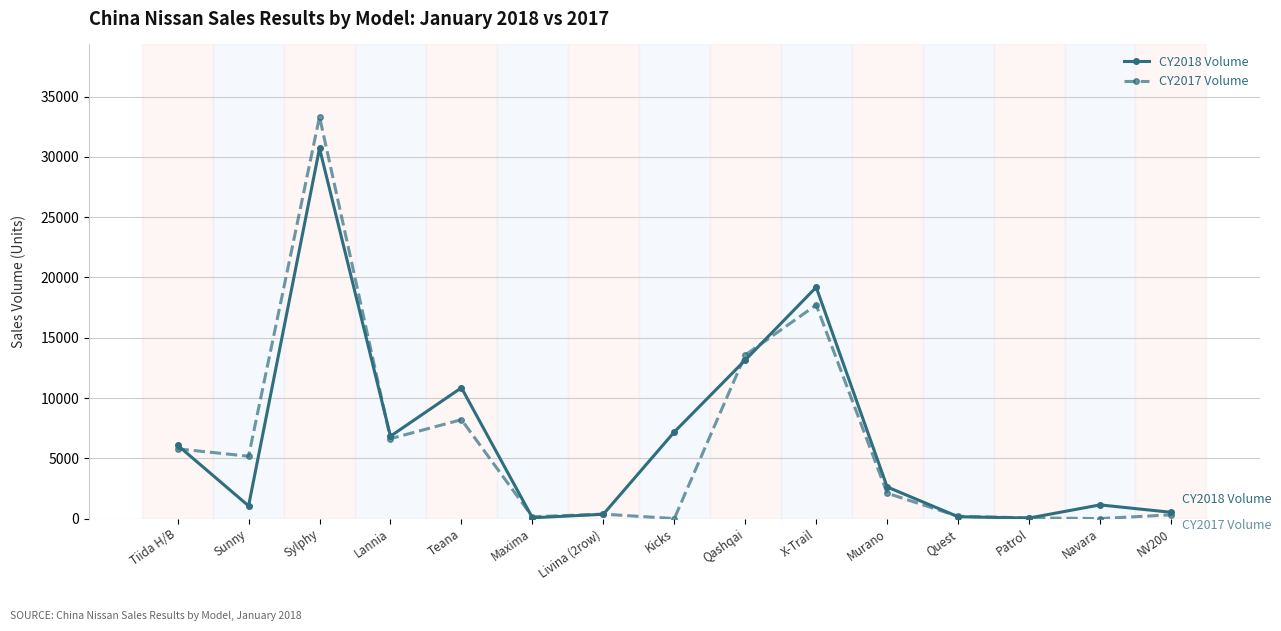

At which category is the sum across all series the highest?

Sylphy